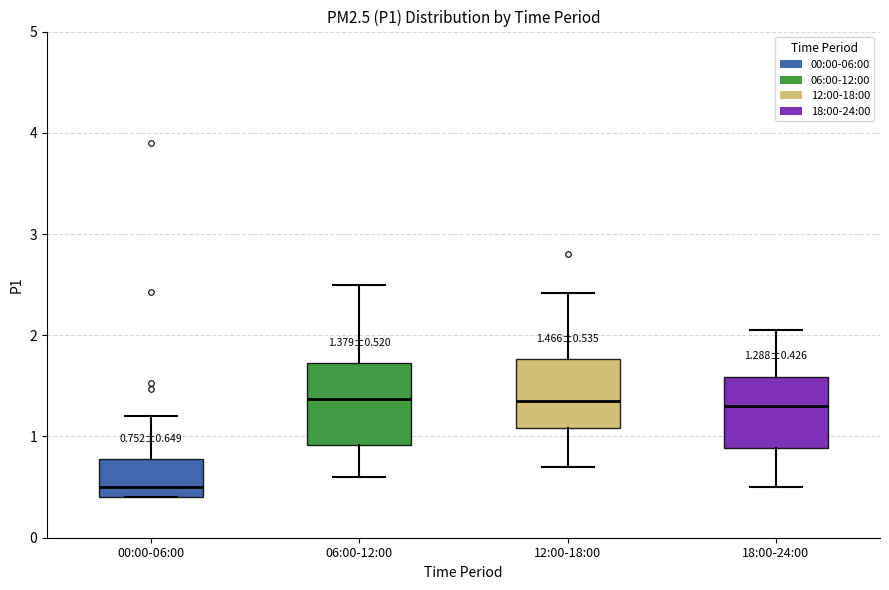

Which box's median line is the lowest?

00:00-06:00